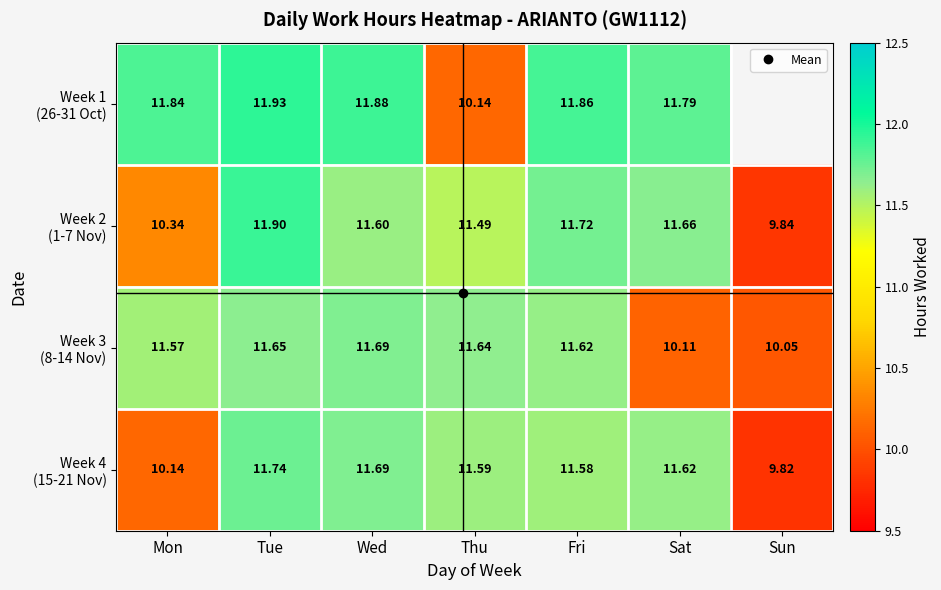

Rank the series at Tue from lowest to highest value.

Week 3 (8-14 Nov), Week 4 (15-21 Nov), Week 2 (1-7 Nov), Week 1 (26-31 Oct)